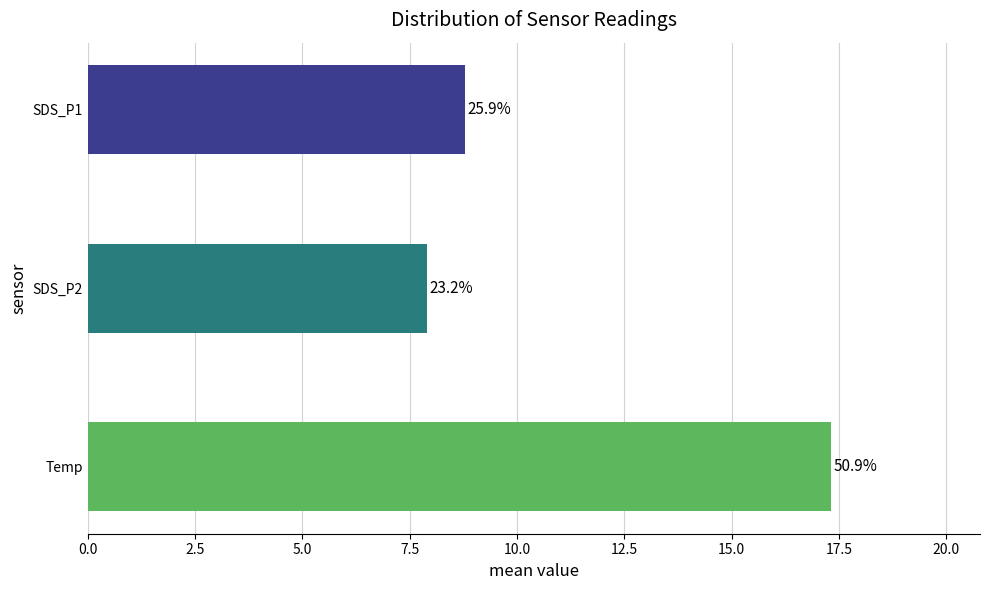

Rank the series by their maximum value, from highest to lowest.

Temp, SDS_P1, SDS_P2